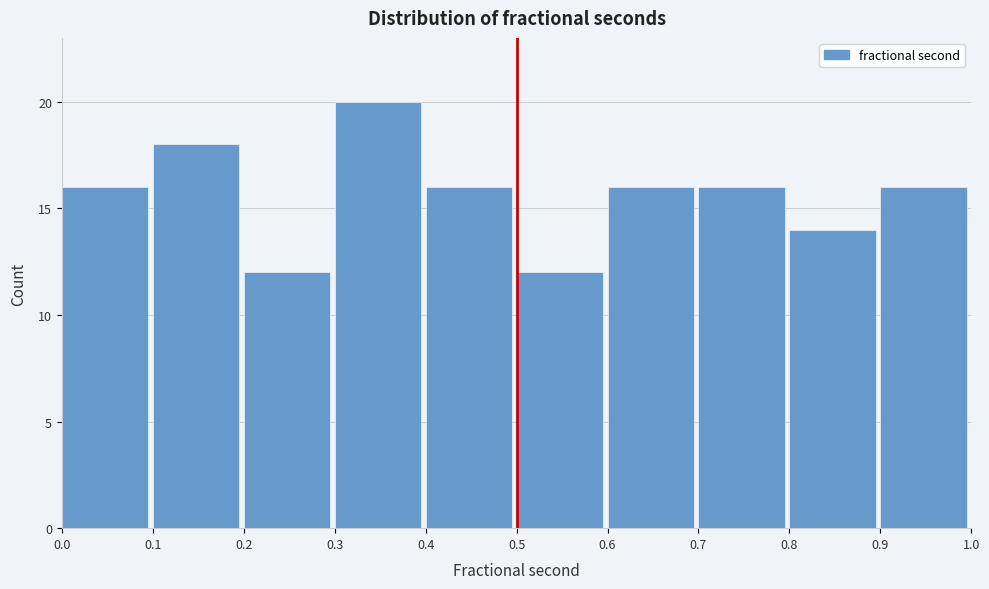

What is the height of the bar covering 0.3 to 0.4 on the x-axis? The values are not printed on the chart, so give them approximately, as read against the axis.

20